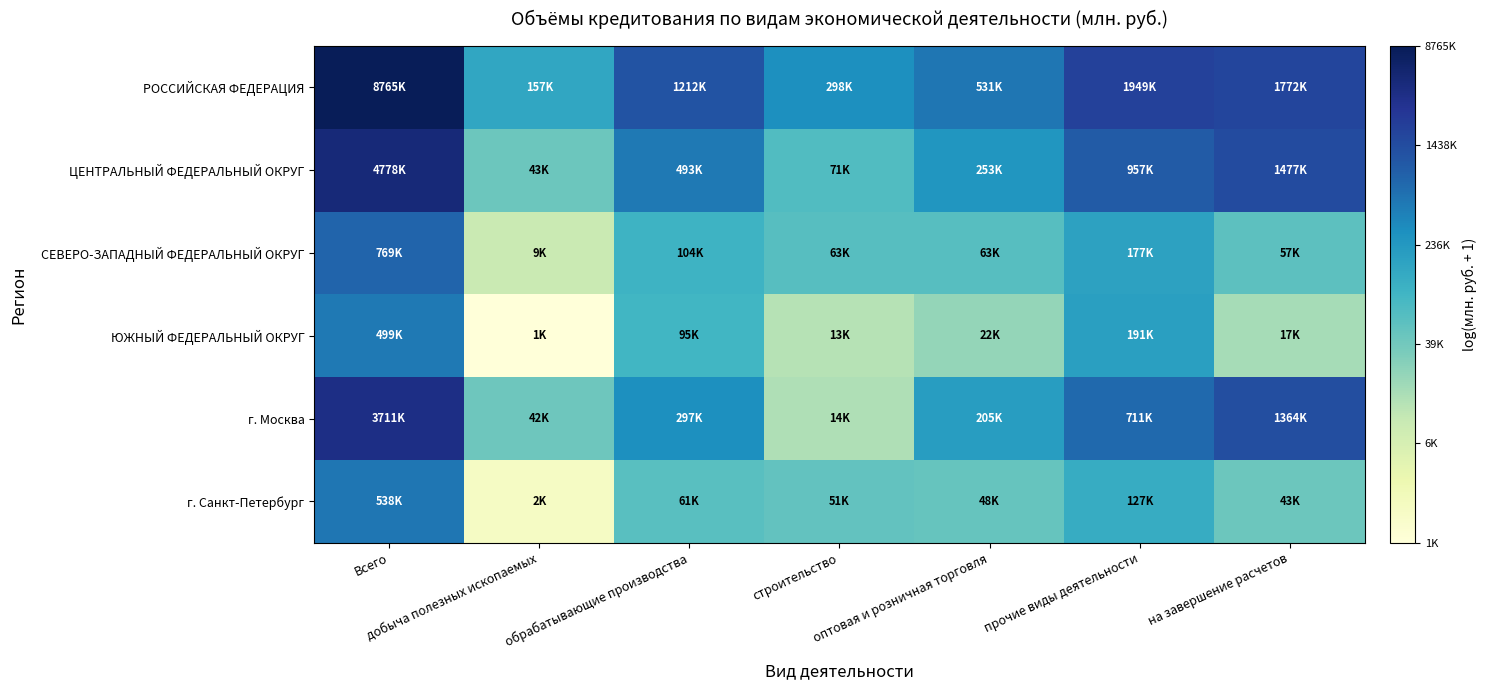

Which has a higher value, прочие виды деятельности or Всего?

Всего